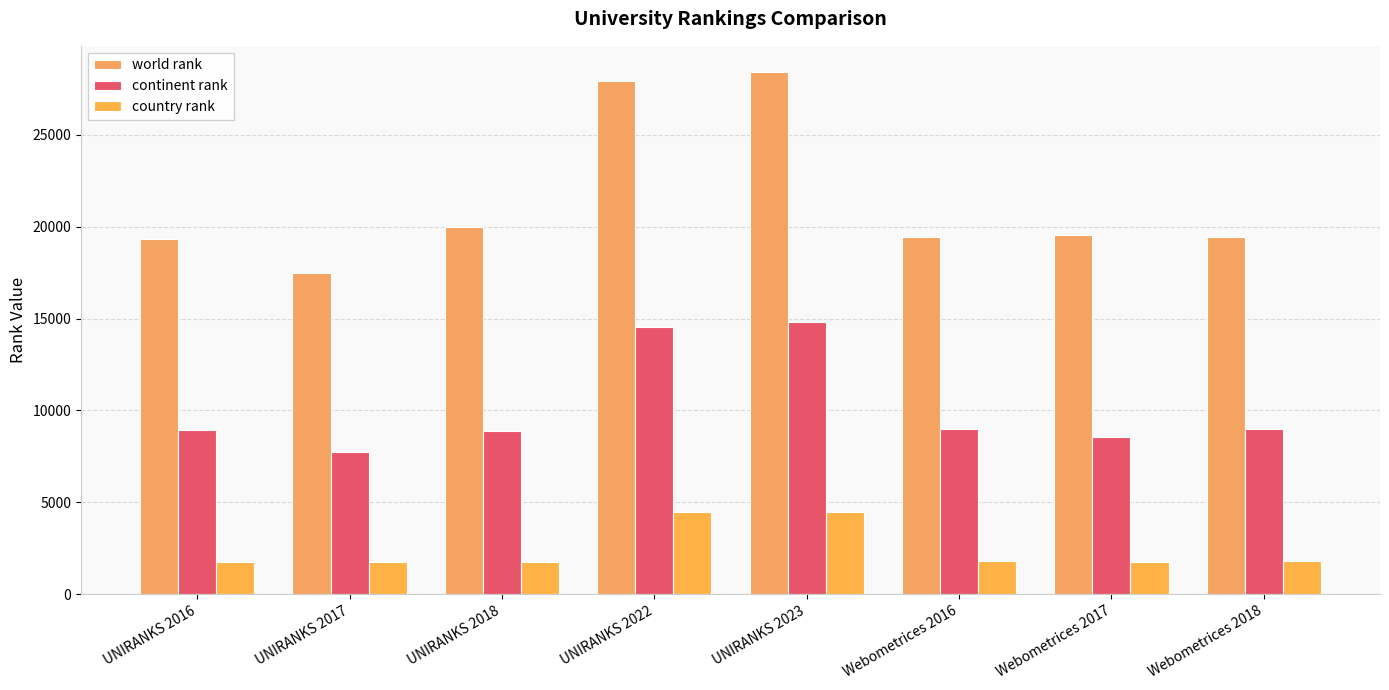

What are all the series names shown in the legend?

world rank, continent rank, country rank